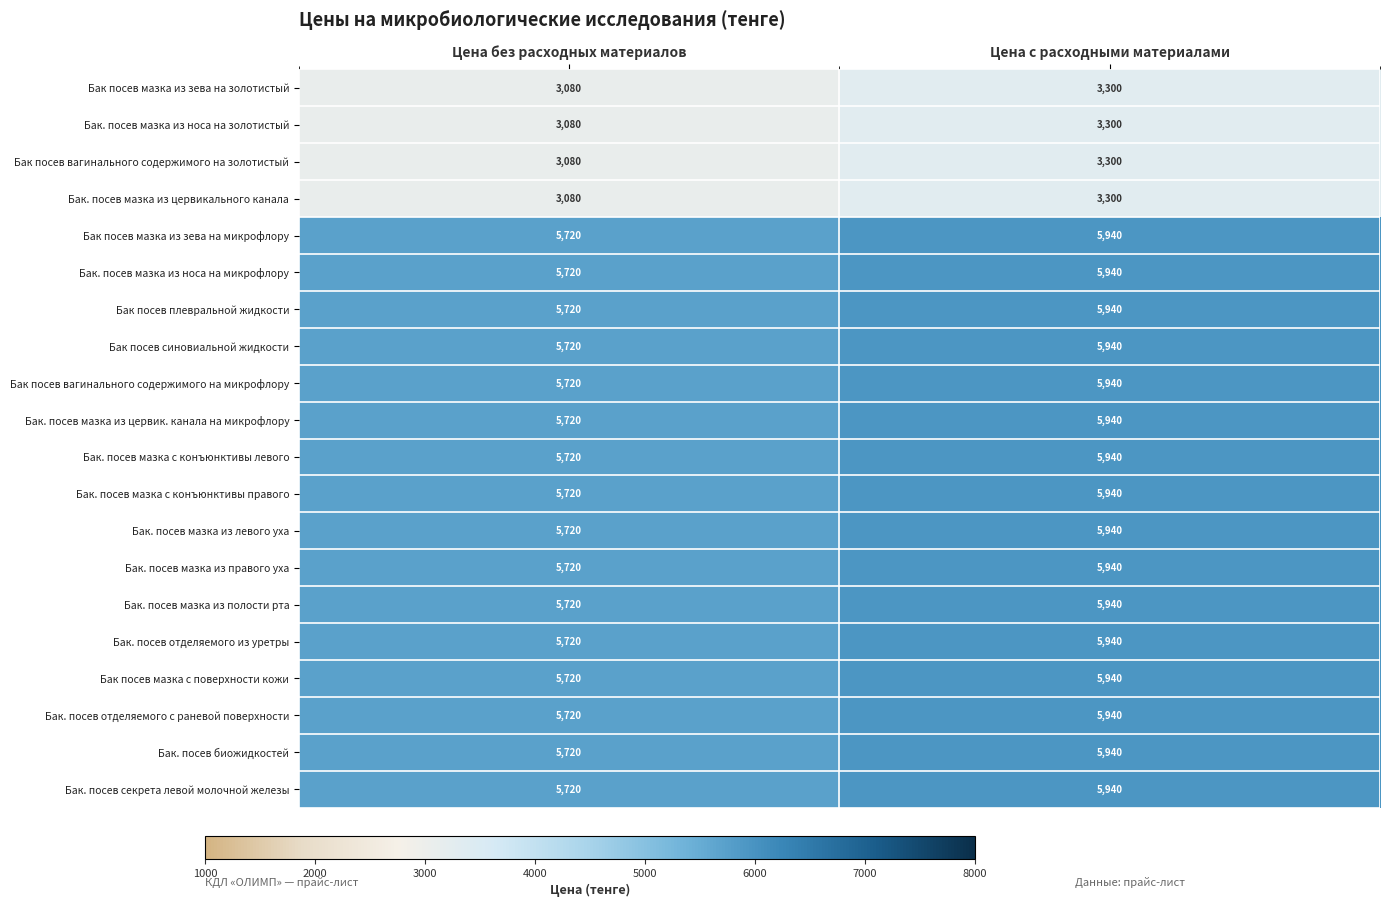

What is the highest value of the Бак. посев мазка из правого уха series?

5940